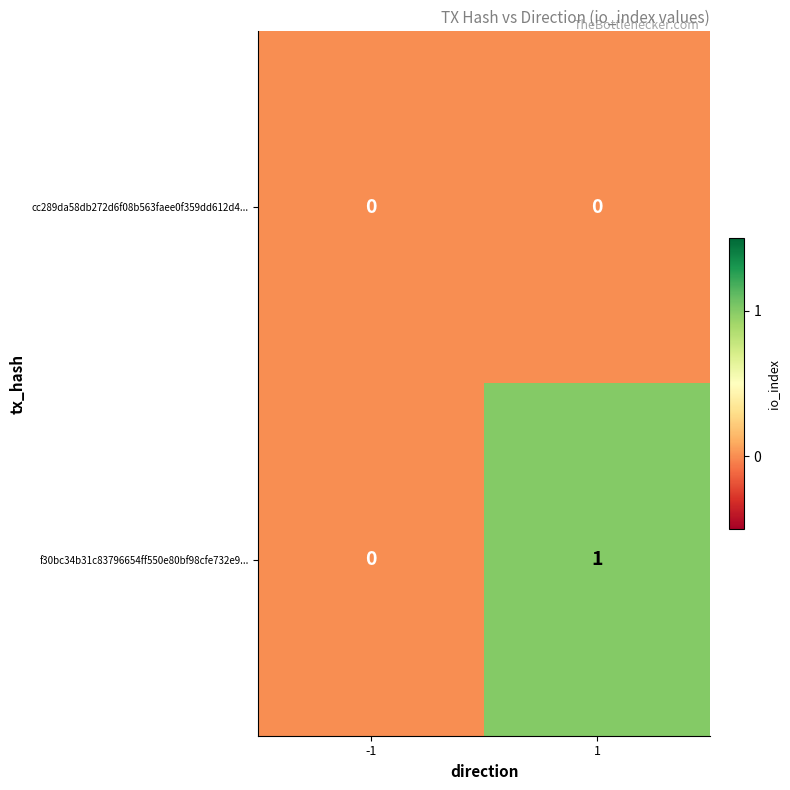

Is it true that f30bc34b31c83796654ff550e80bf98cfe732e9... equals 1 at -1?

False